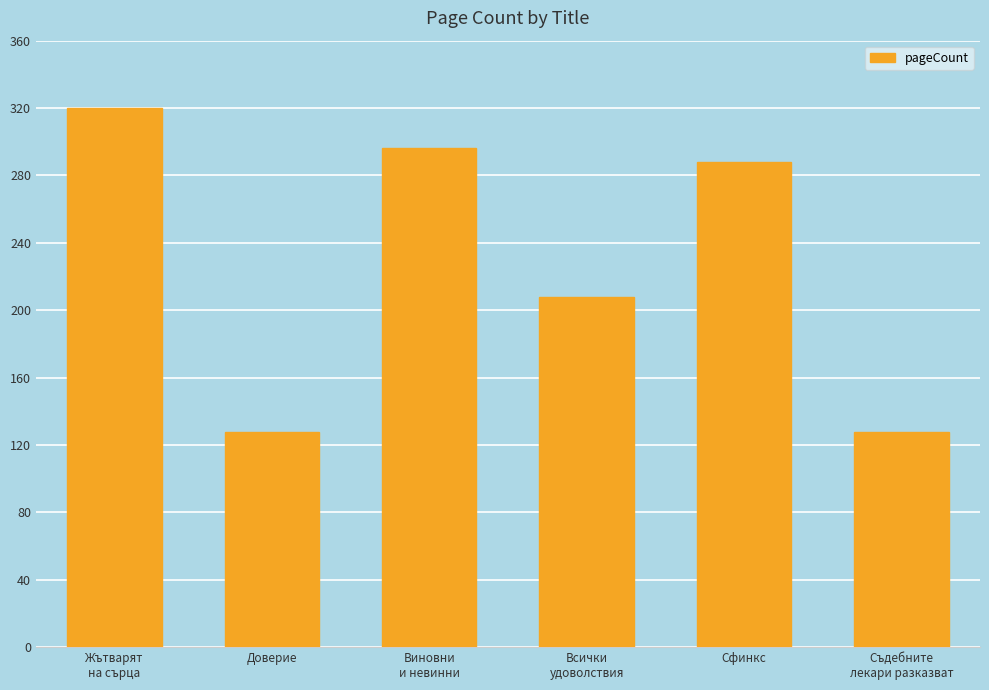

What is the maximum value shown in the chart?

320